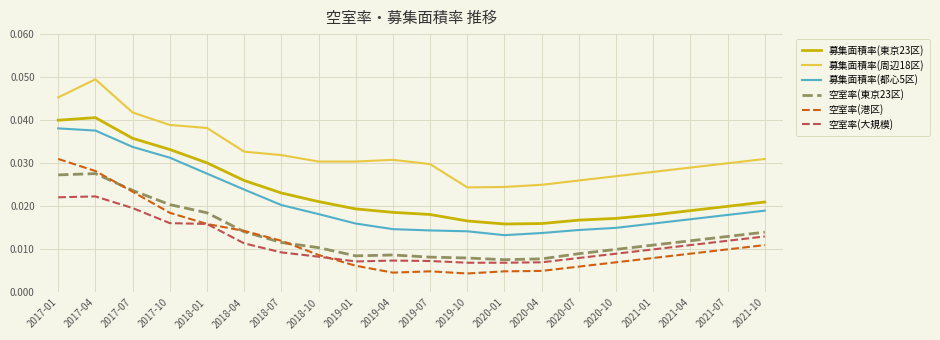

True or false: 募集面積率(東京23区) and 募集面積率(周辺18区) intersect in this chart.

False